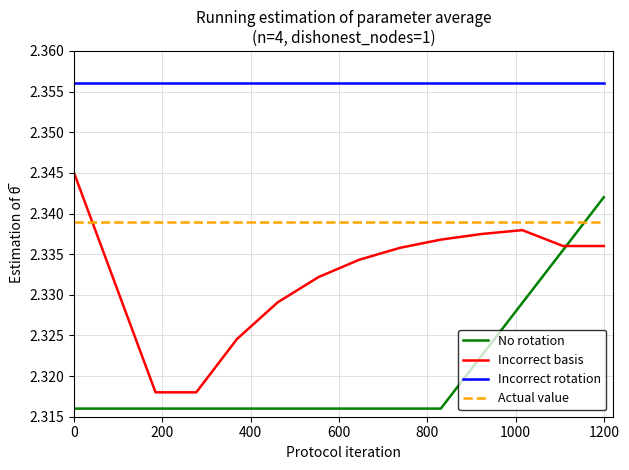

True or false: Incorrect rotation and Incorrect basis cross at least once.

False